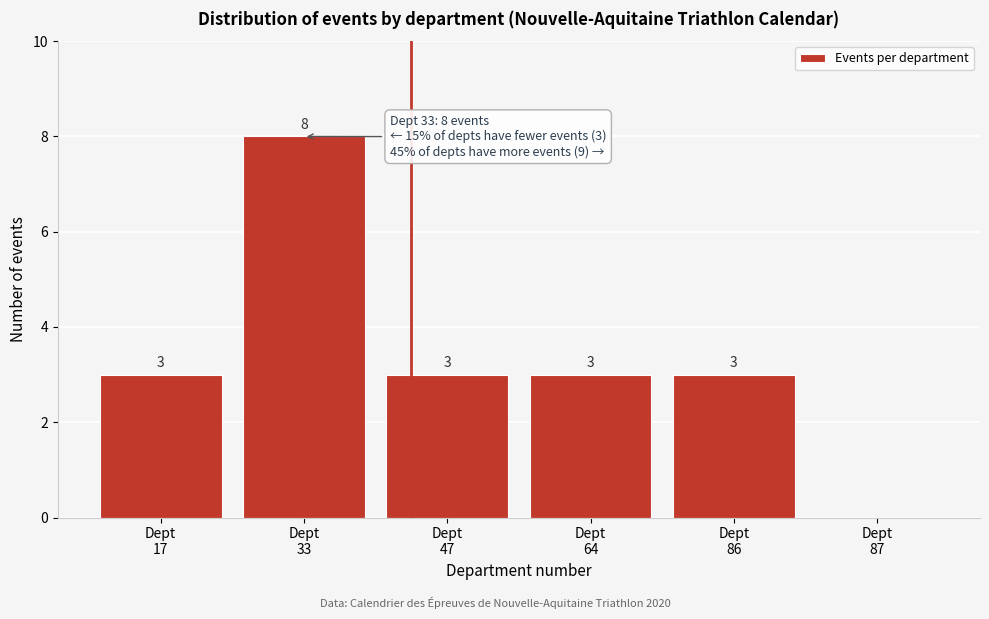

What is the sum of all values?

20